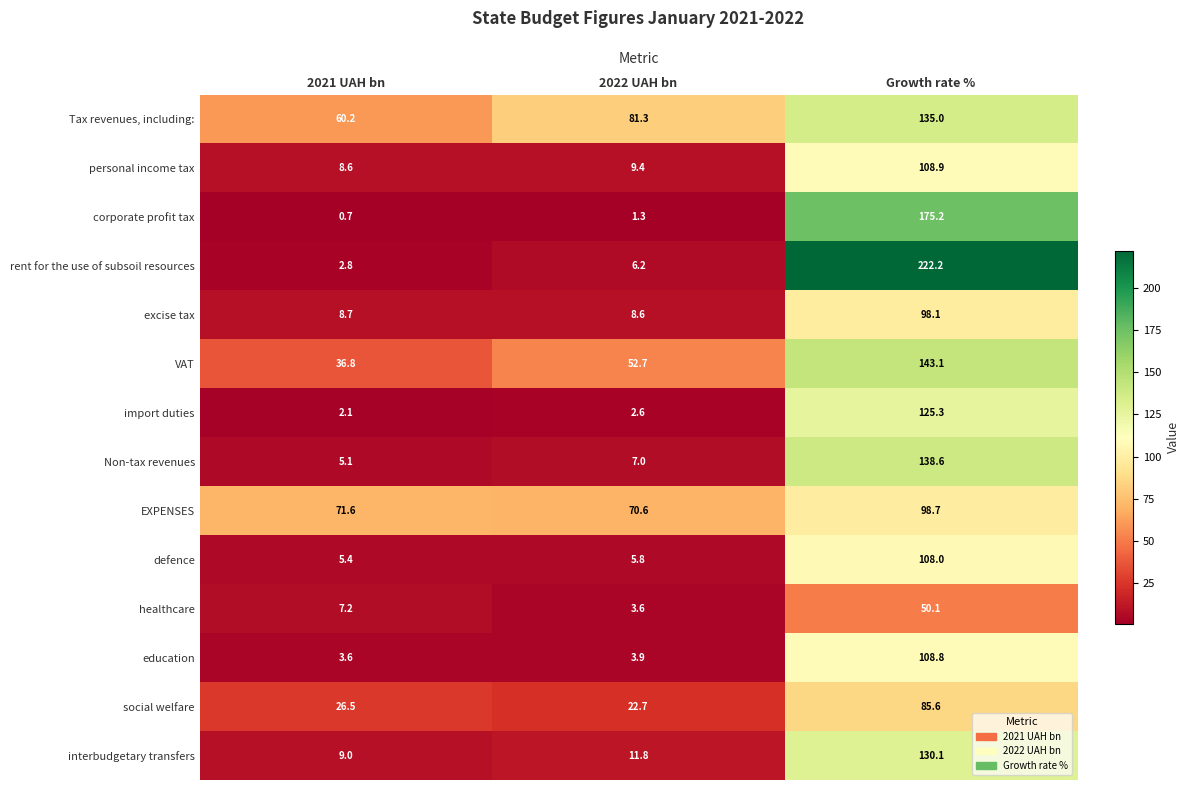

At which category is the sum across all series the highest?

Growth rate %